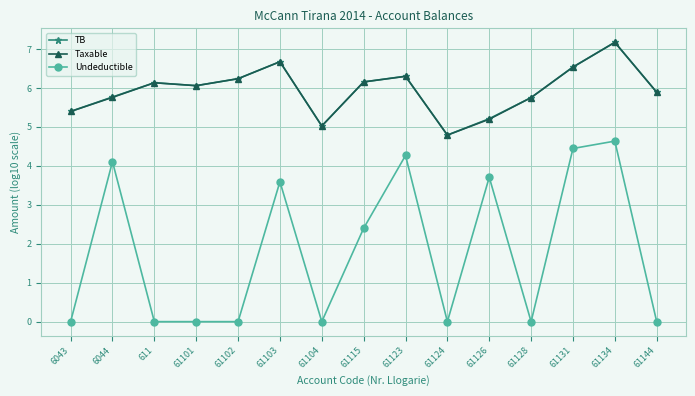

True or false: Undeductible and Taxable cross at least once.

False